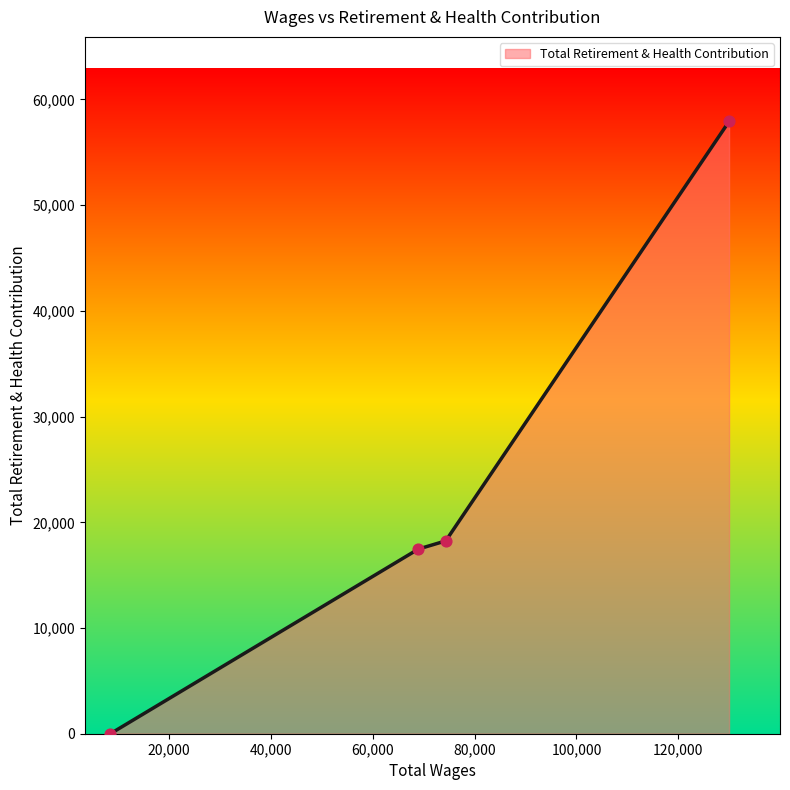

What is the average value?

23407